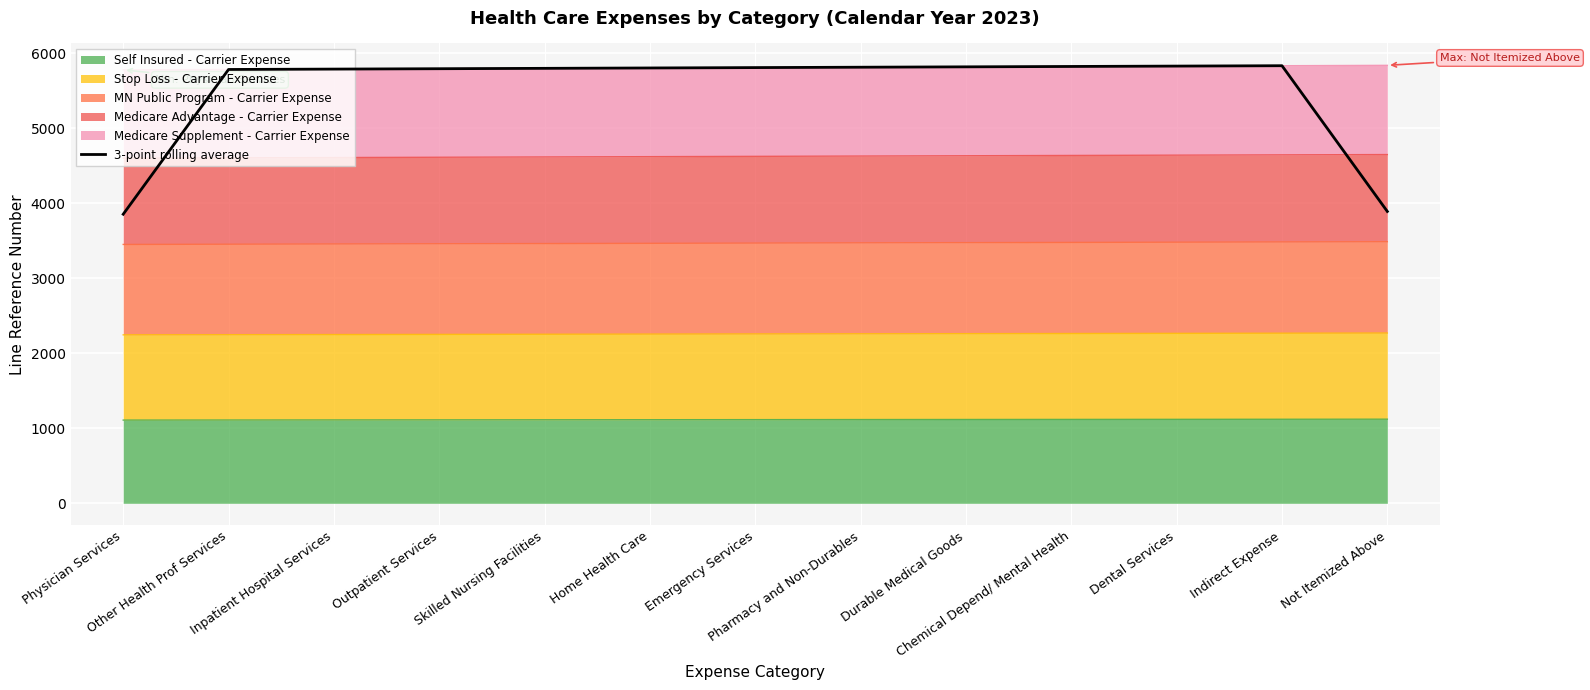

Read the value at Durable Medical Goods.

5822.0